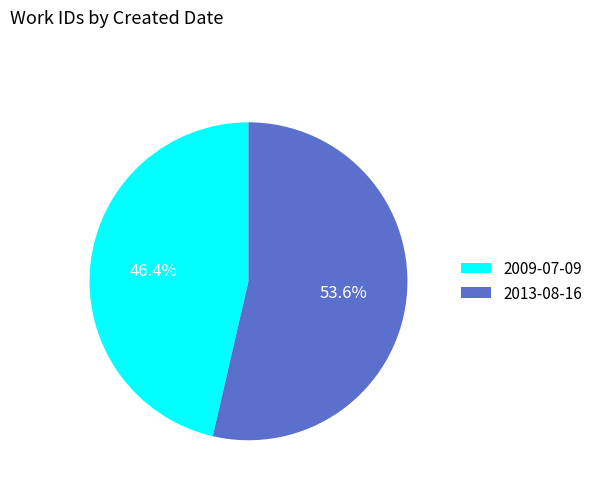

Which slice is the smallest?

2009-07-09